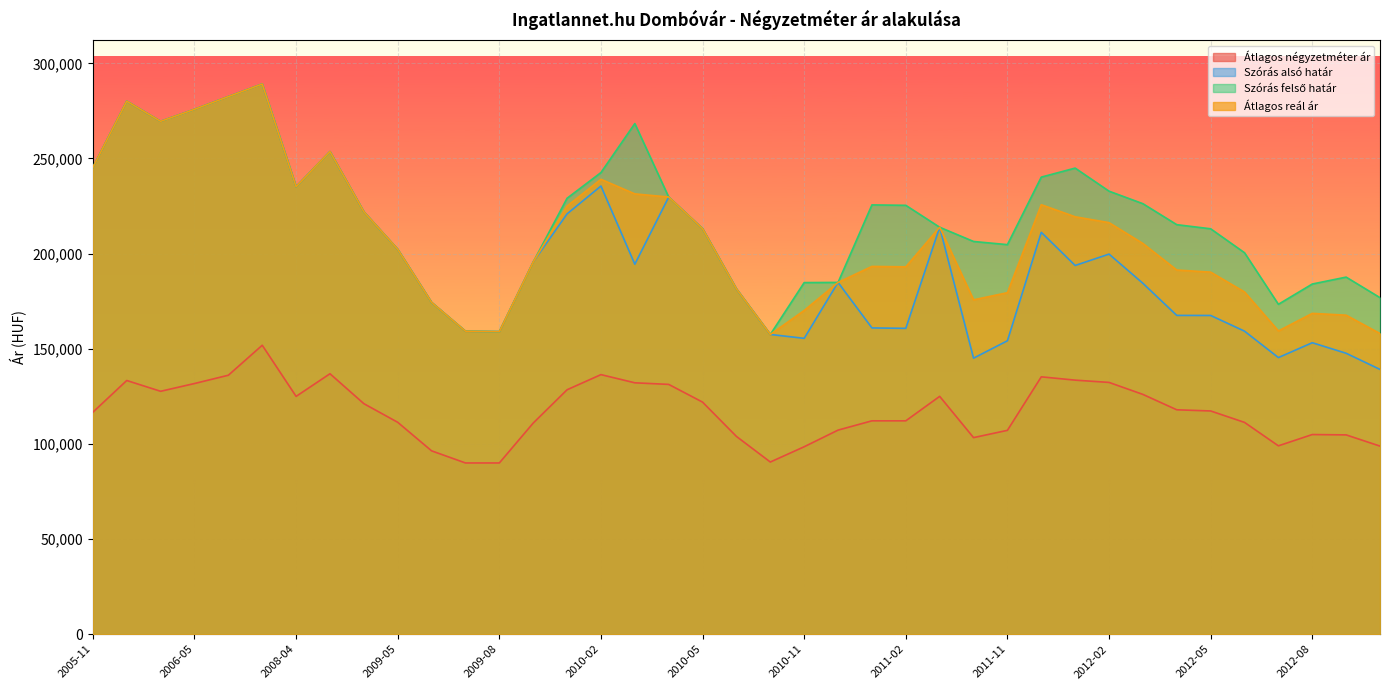

What are all the series names shown in the legend?

Átlagos négyzetméter ár, Szórás alsó határ, Szórás felső határ, Átlagos reál ár